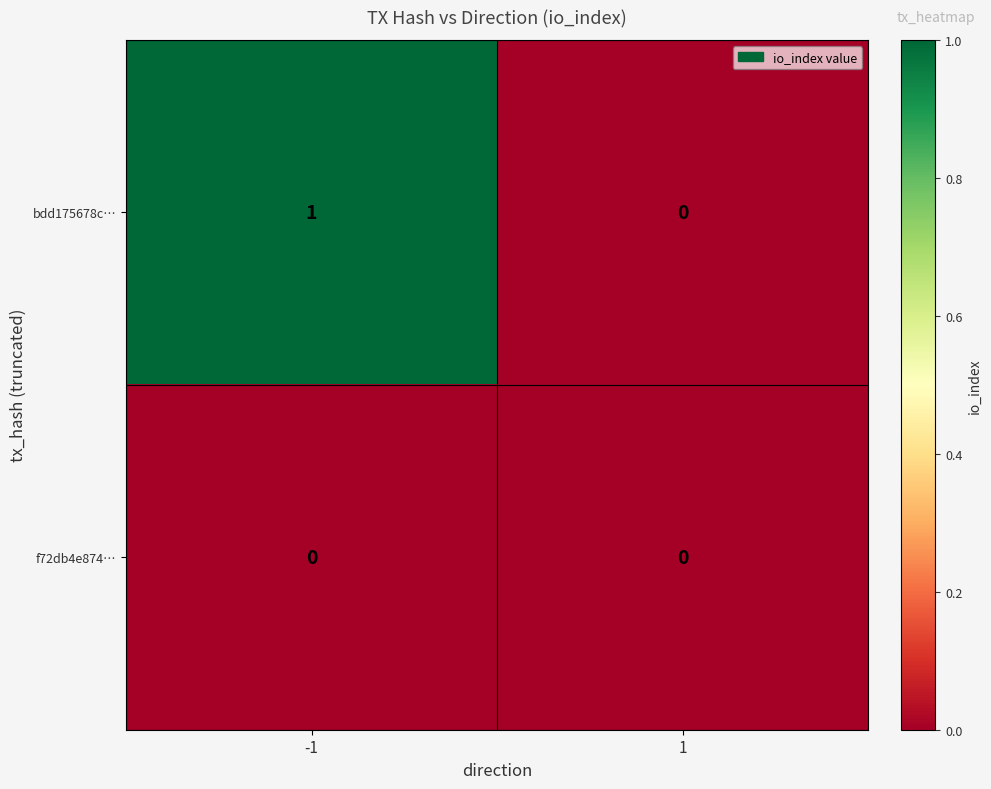

Is it true that f72db4e874… equals 0 at 1?

True